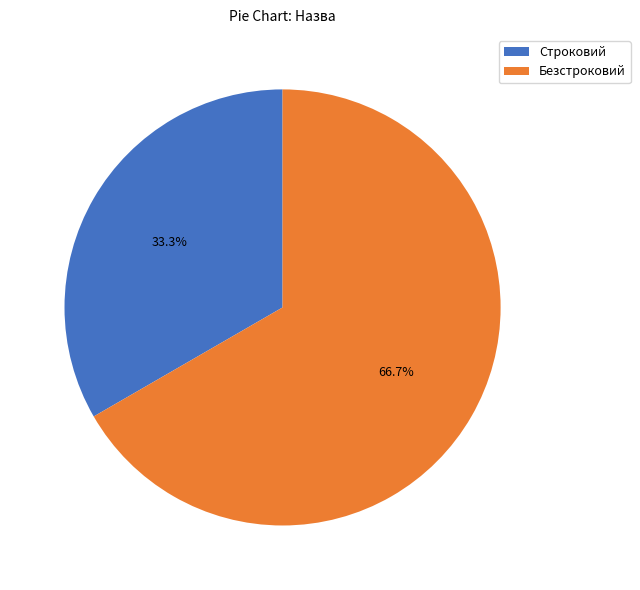

Is it true that Строковий is 47% of the pie?

False